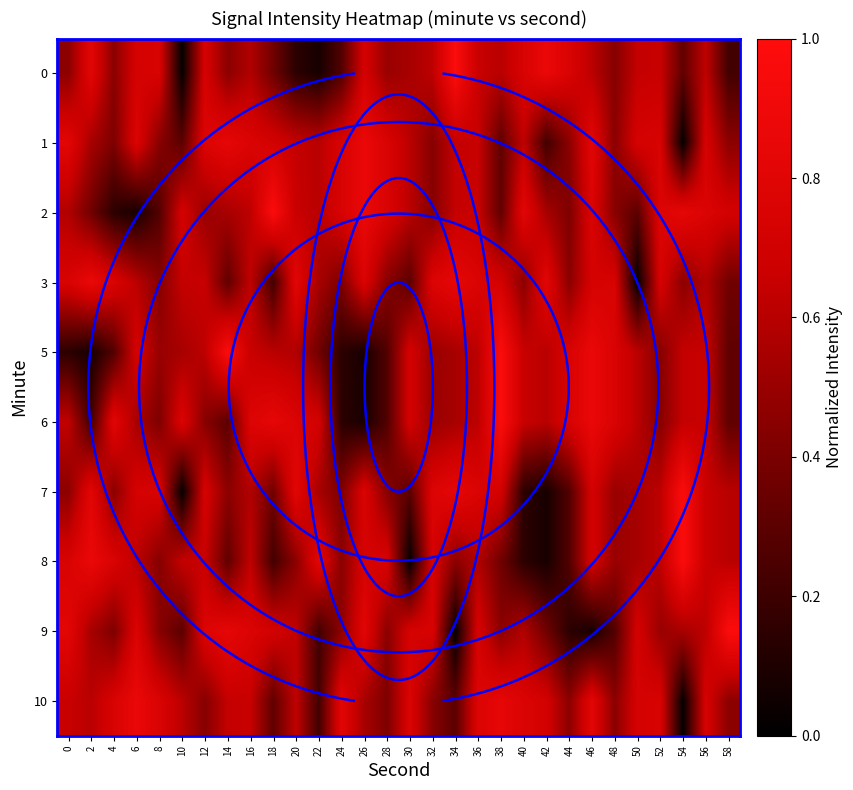

What is the total value across all series at 10?

4.5